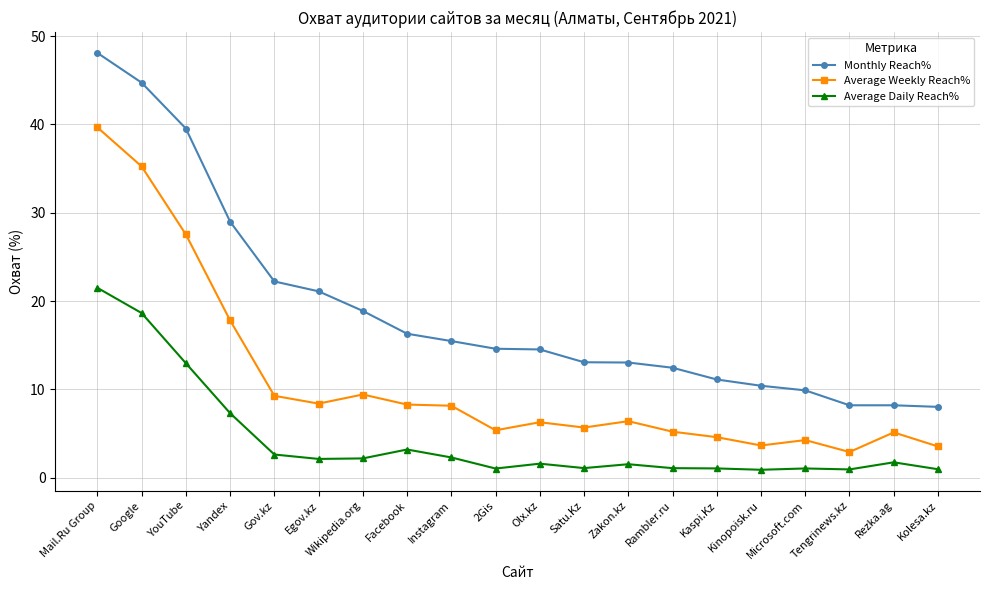

At how many categories does at least one series exceed 25?

4